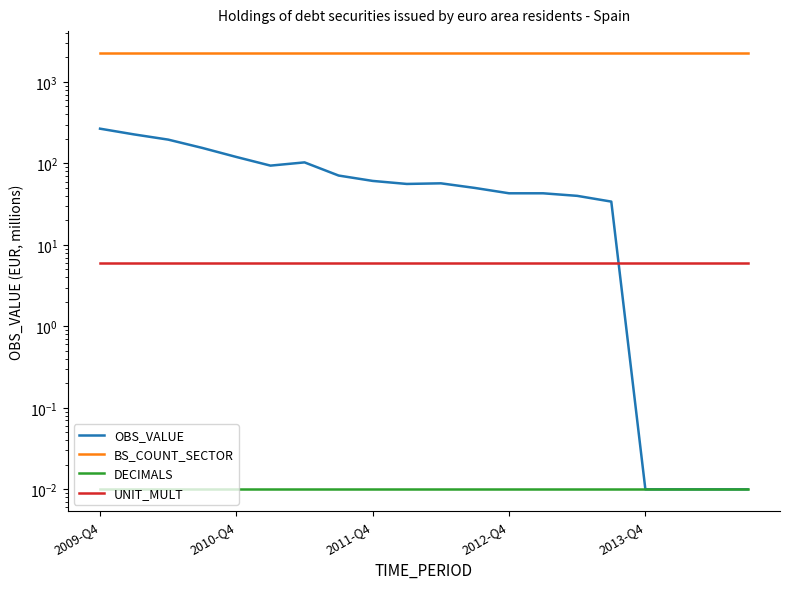

What are all the series names shown in the legend?

OBS_VALUE, BS_COUNT_SECTOR, DECIMALS, UNIT_MULT